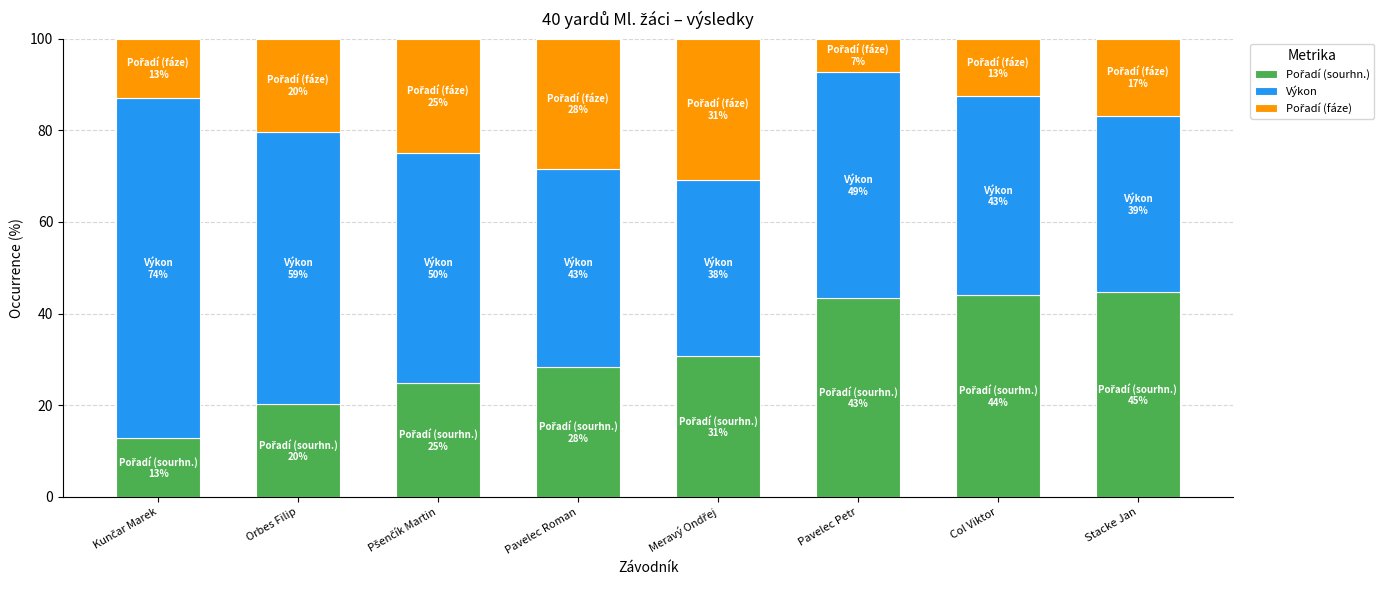

What is the total value across all series at Orbes Filip?

100.0